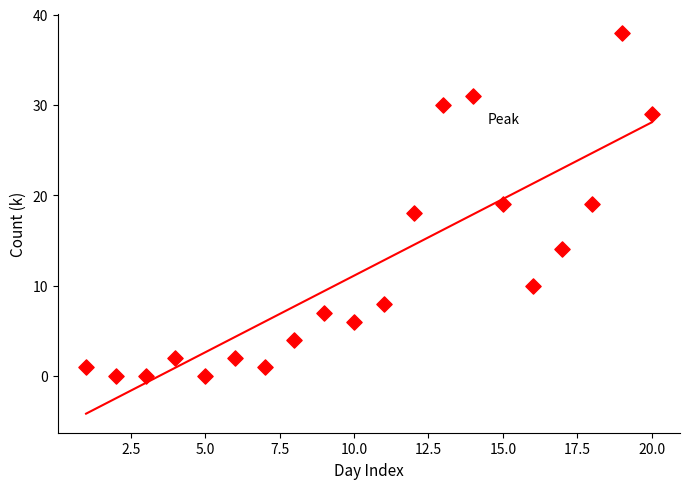

What is the range of Y values (max minus min)?

38